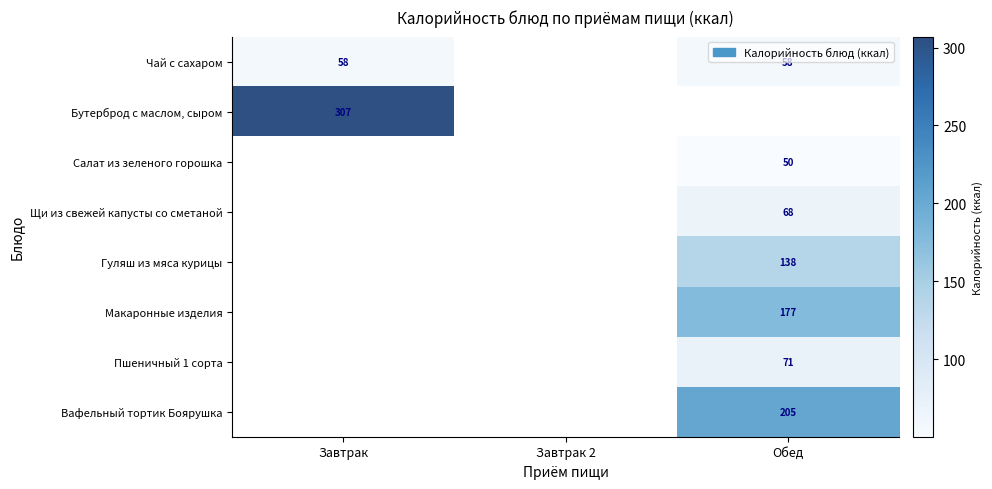

Count the number of data series in this chart.

8